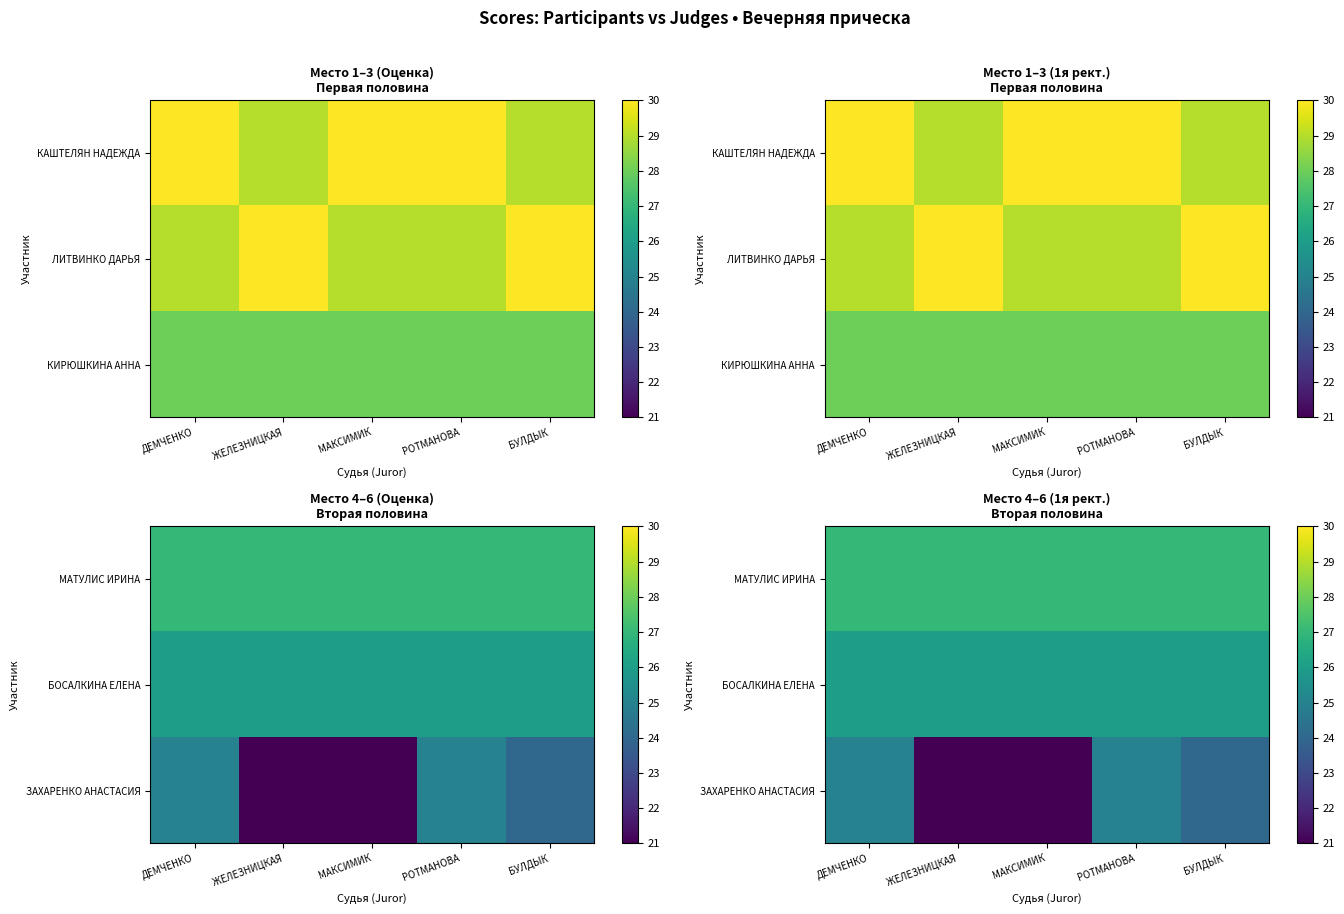

How many series are shown in this chart?

3